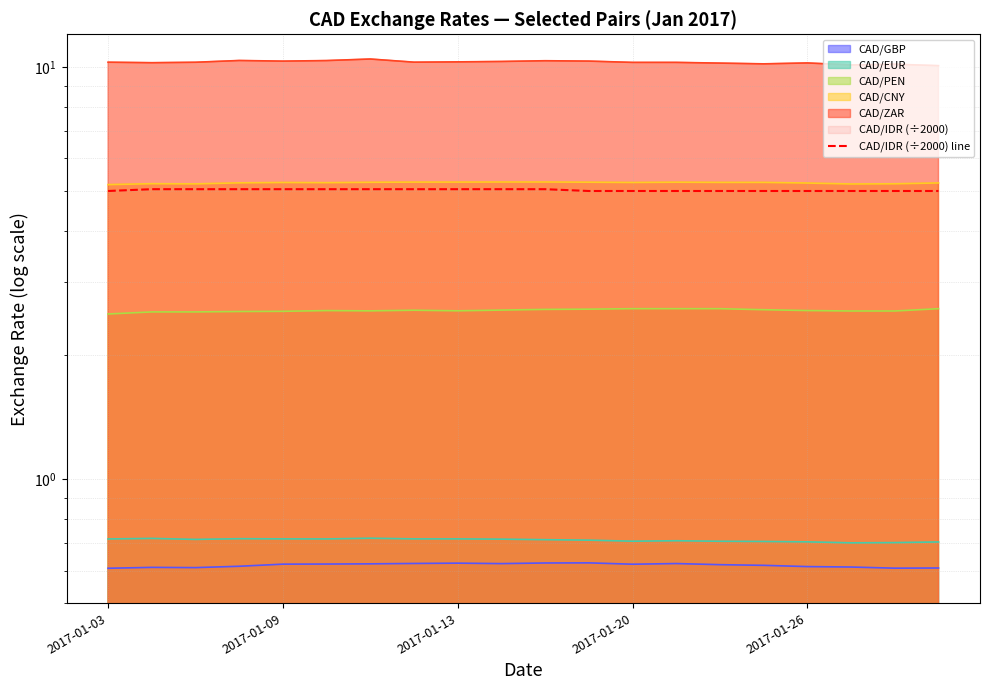

How many lines are shown in the chart?

1